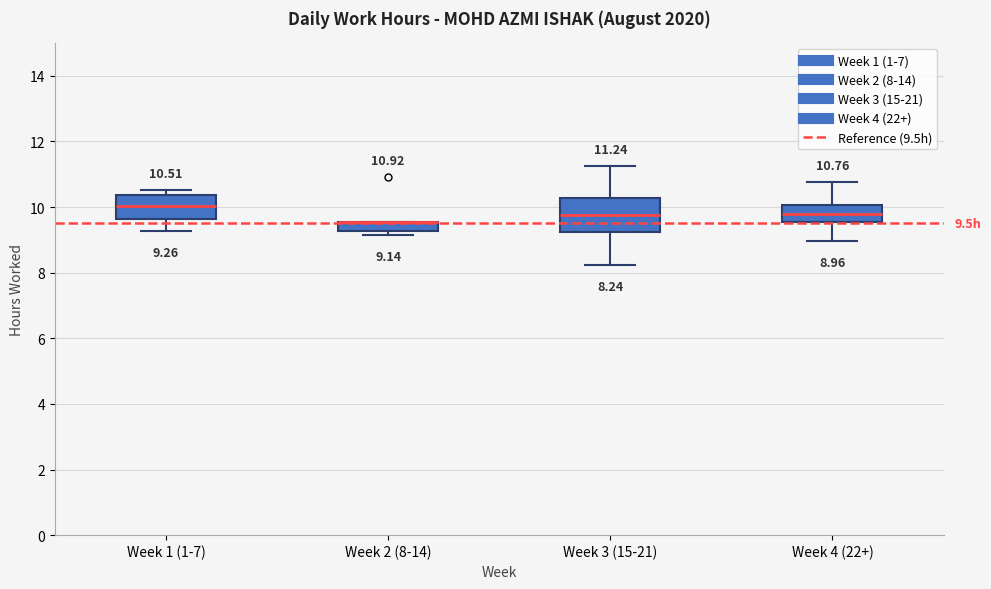

Comparing the boxes themselves (not the whiskers), which one is the tallest?

Week 3 (15-21)